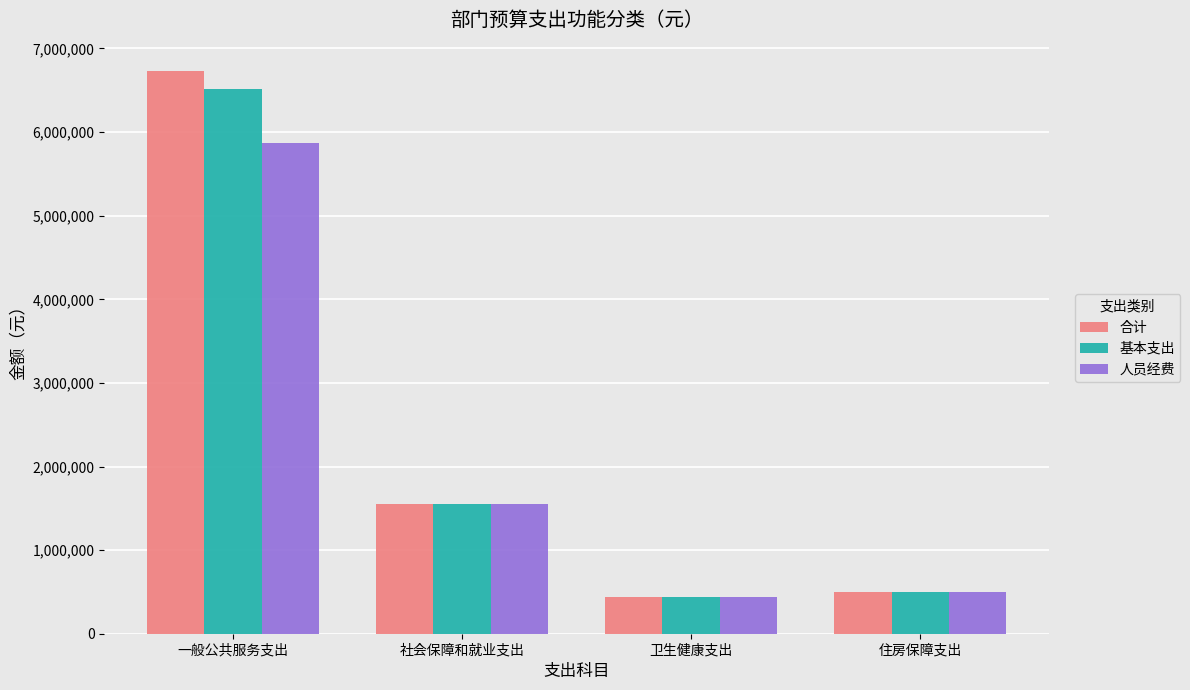

How many series are shown in this chart?

3